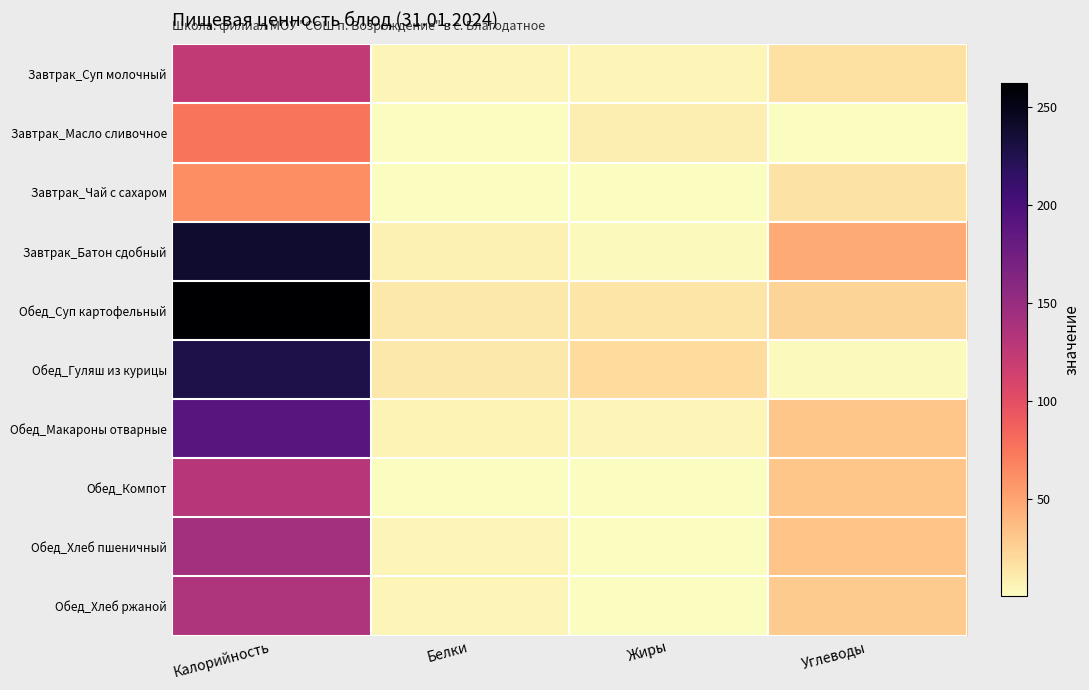

List the series in order of their peak value, highest first.

Обед_Суп картофельный, Завтрак_Батон сдобный, Обед_Гуляш из курицы, Обед_Макароны отварные, Обед_Хлеб пшеничный, Обед_Хлеб ржаной, Обед_Компот, Завтрак_Суп молочный, Завтрак_Масло сливочное, Завтрак_Чай с сахаром